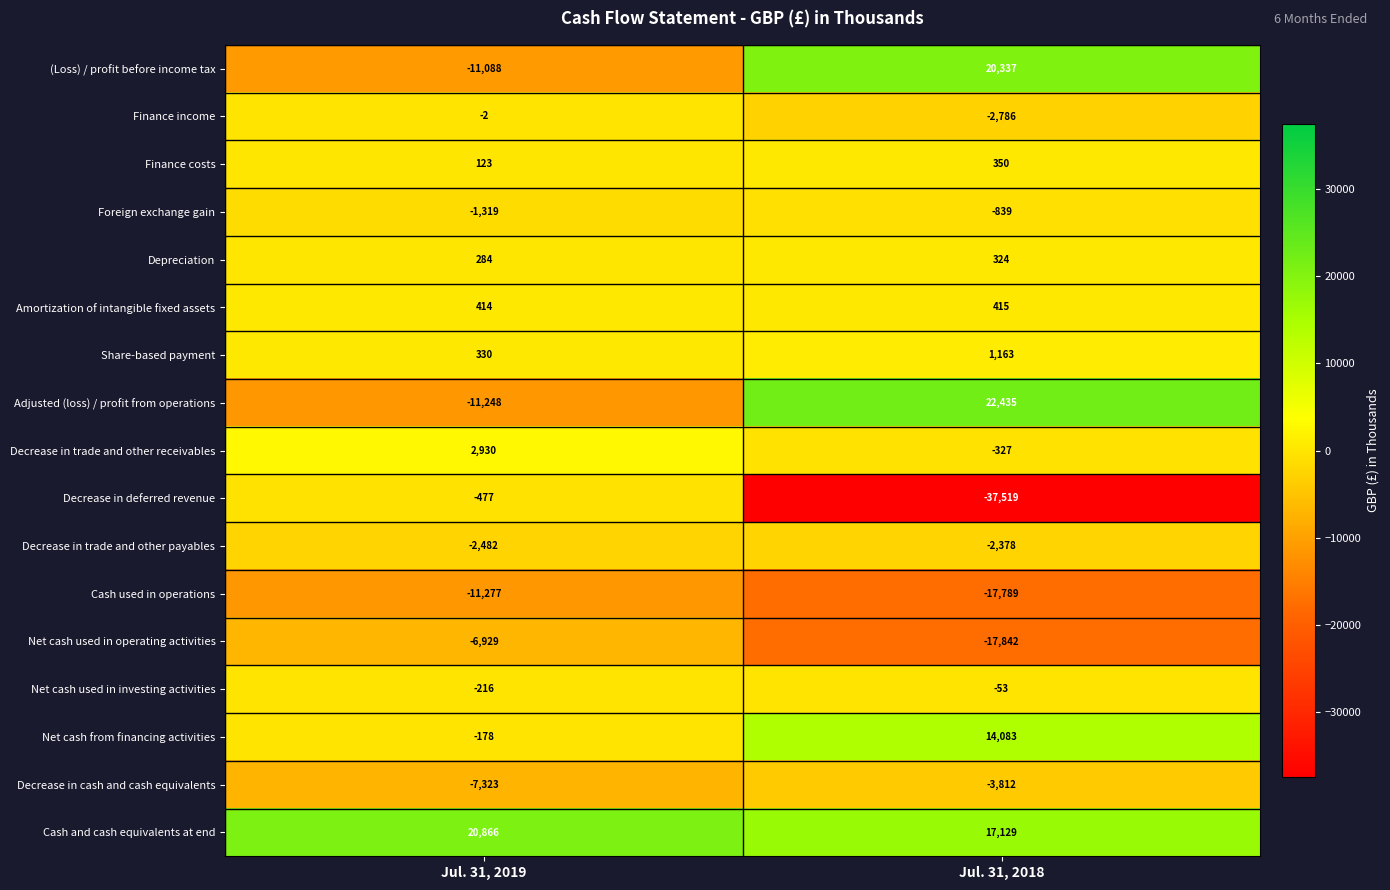

What value does the Decrease in trade and other receivables series have at Jul. 31, 2019?

2930